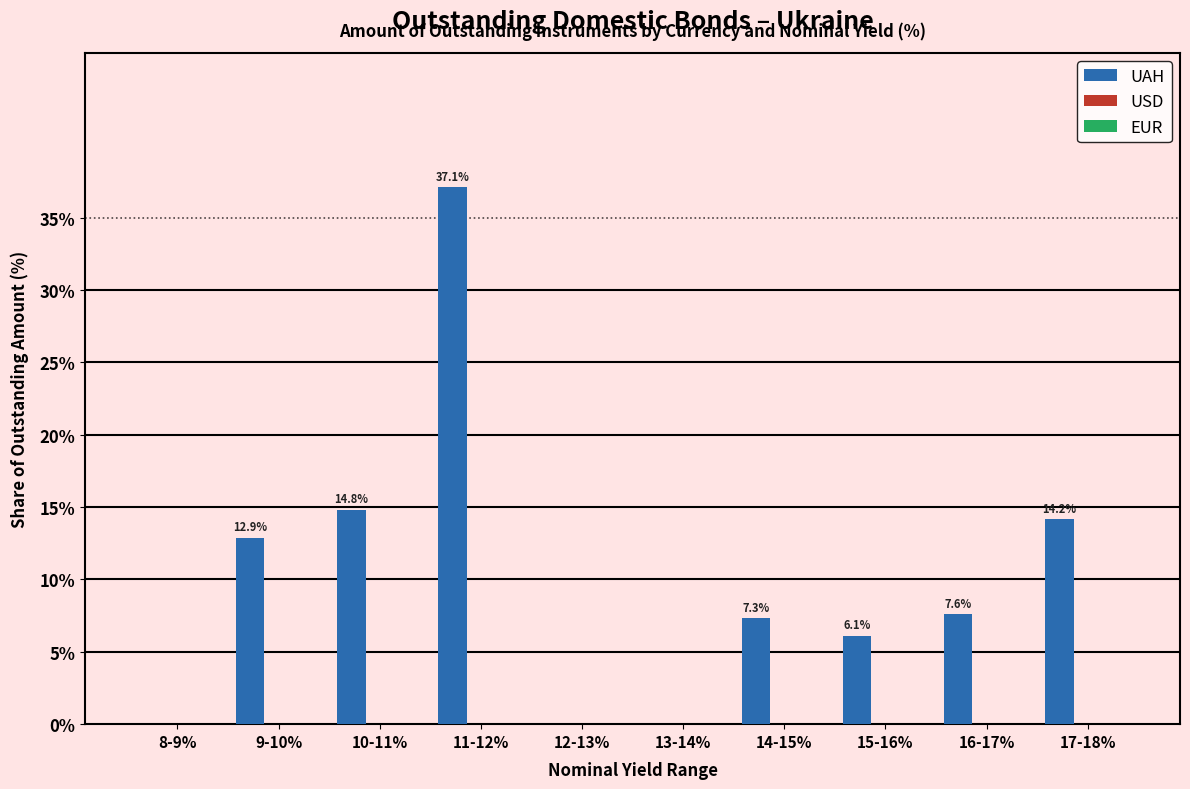

What is the maximum value shown in the chart?

37.1